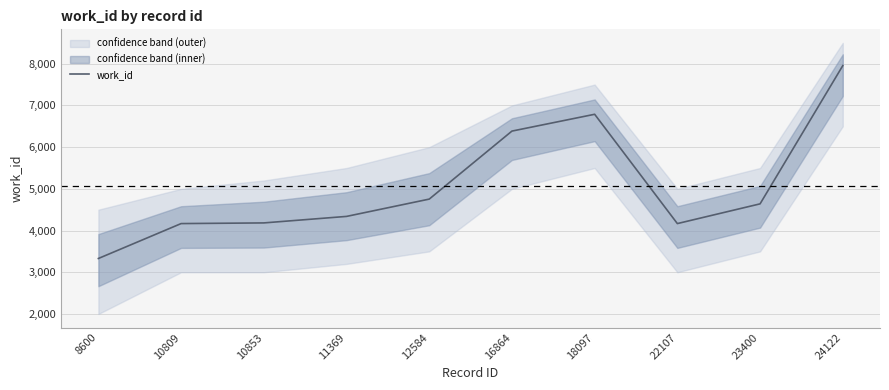

Reading right to left, transcribe all the data shown in this chart.

7954	4640	4167	6788	6385	4754	4339	4183	4167	3330